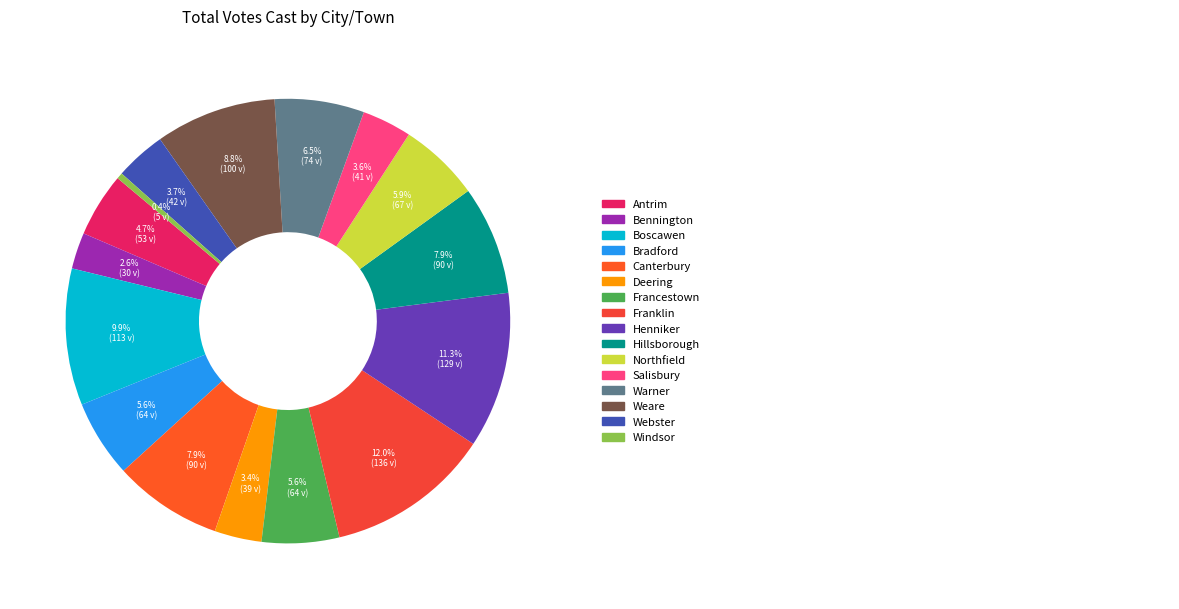

What is the largest slice in the pie chart?

Franklin